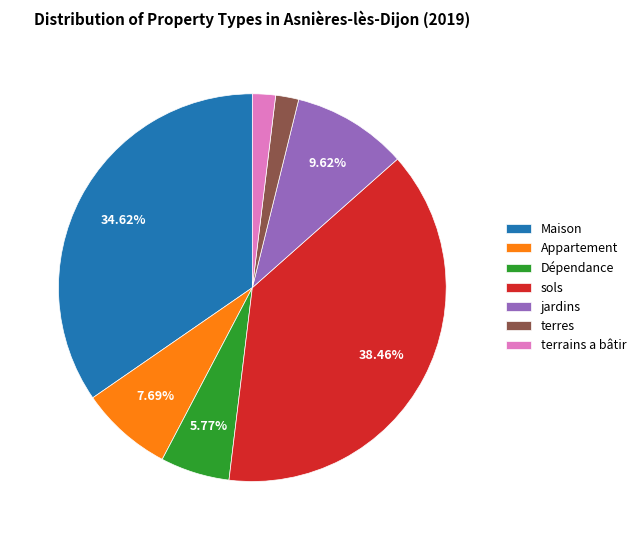

What is the largest slice in the pie chart?

sols